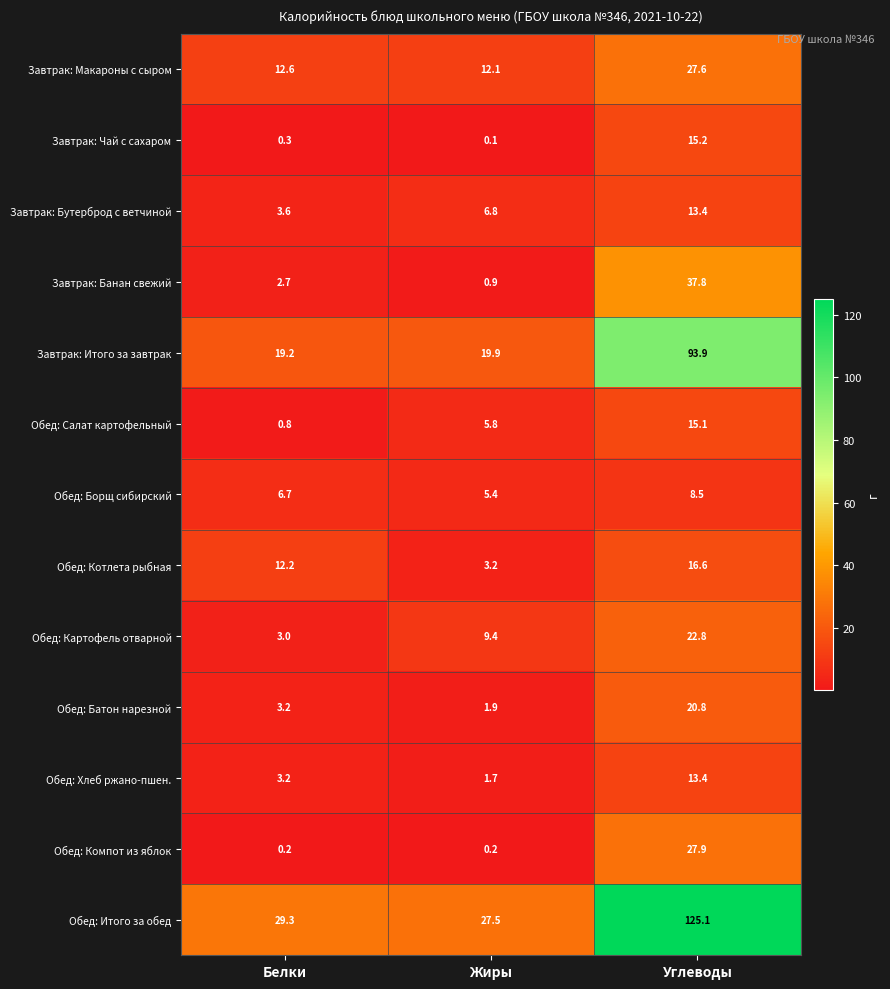

What is the maximum value shown in the chart?

125.1